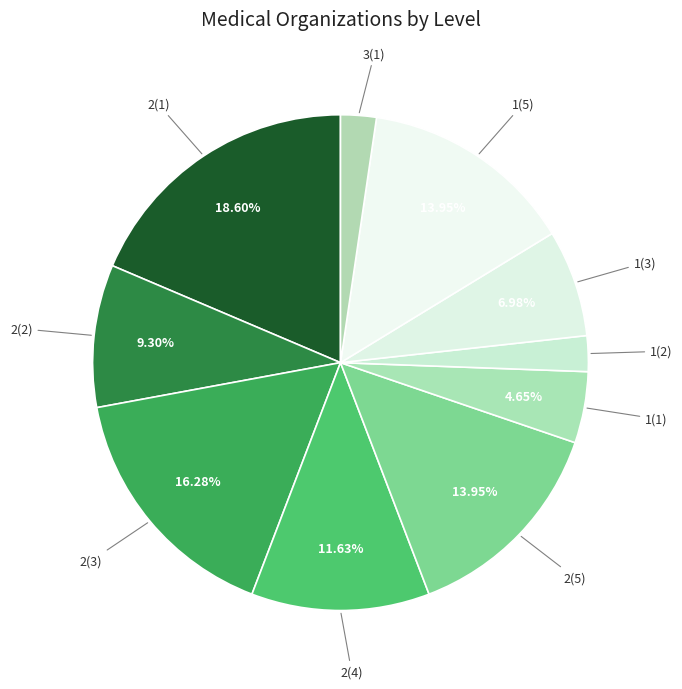

Does any single category account for the majority?

No